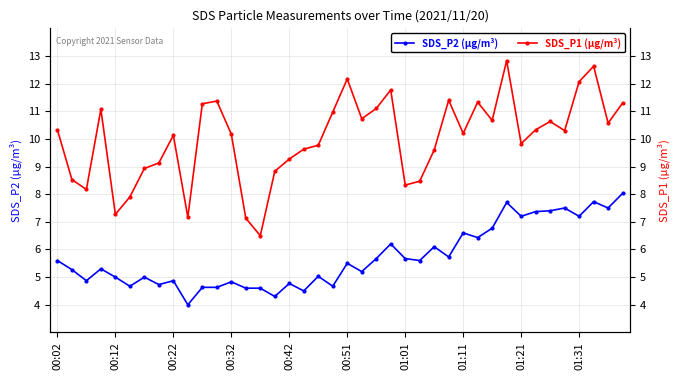

How many values in the SDS_P1 (µg/m³) series are below 10?

17